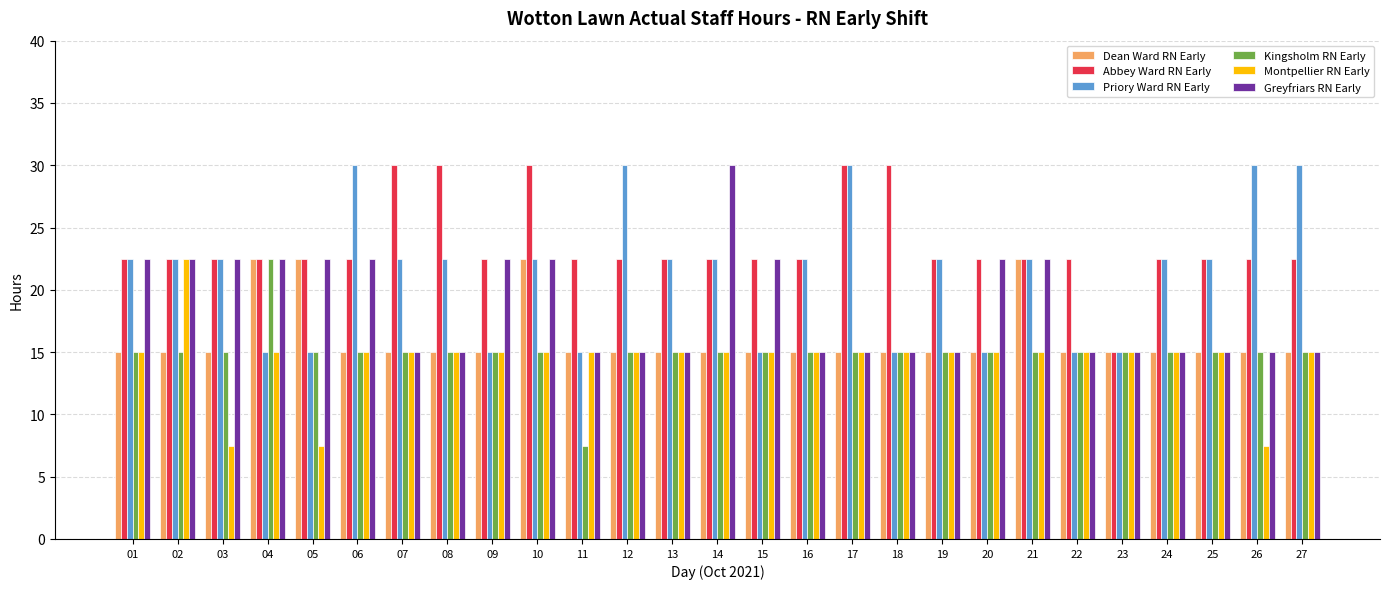

What is the smallest value displayed?

7.5